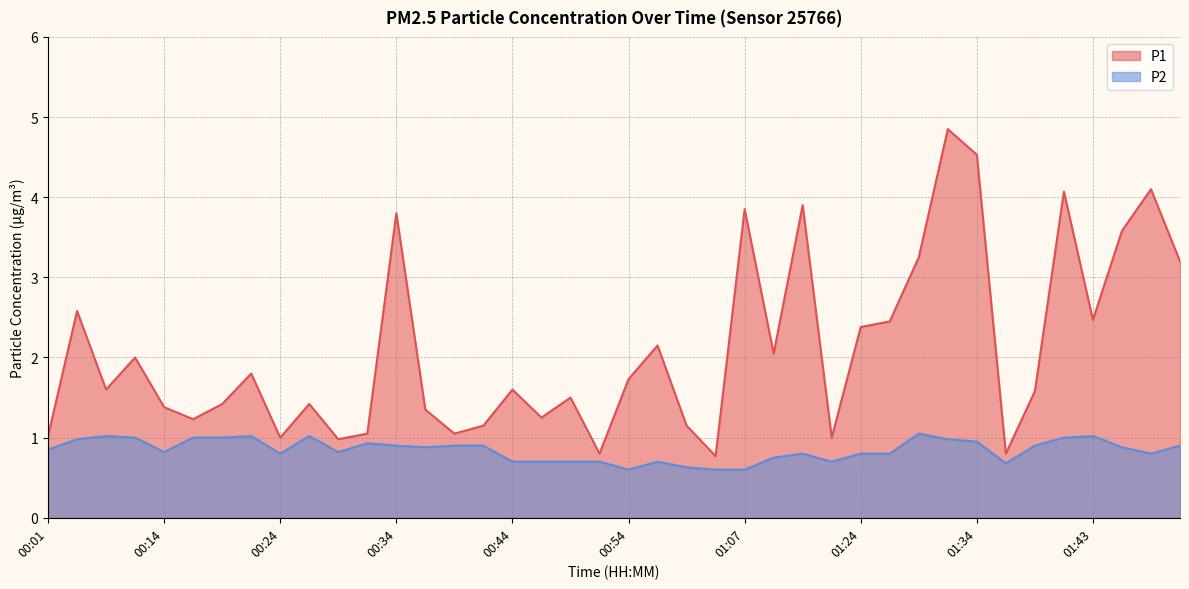

What is the label of the 4th point from the left?

00:11